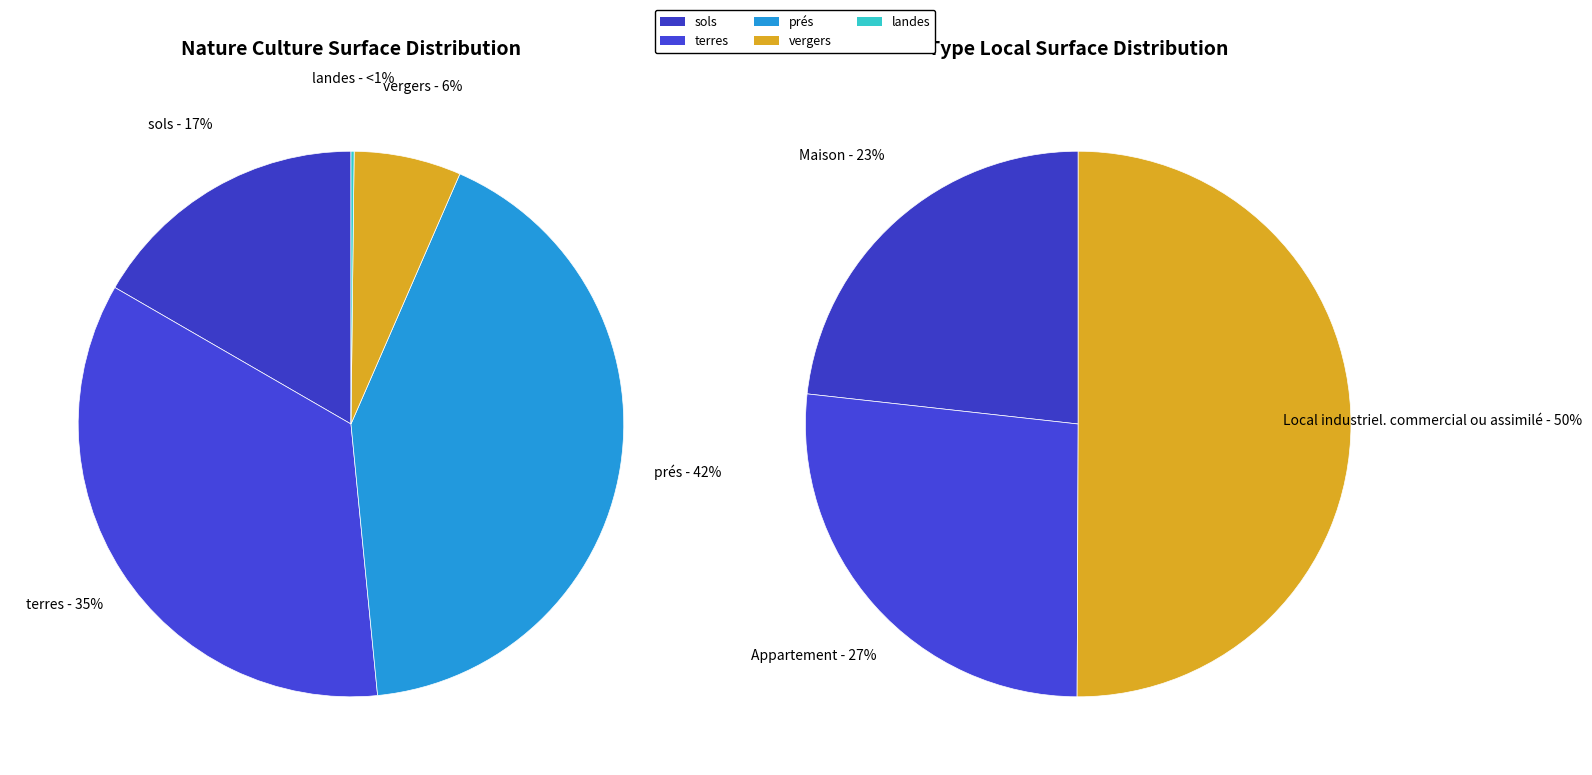

Count the number of slices in the pie.

8